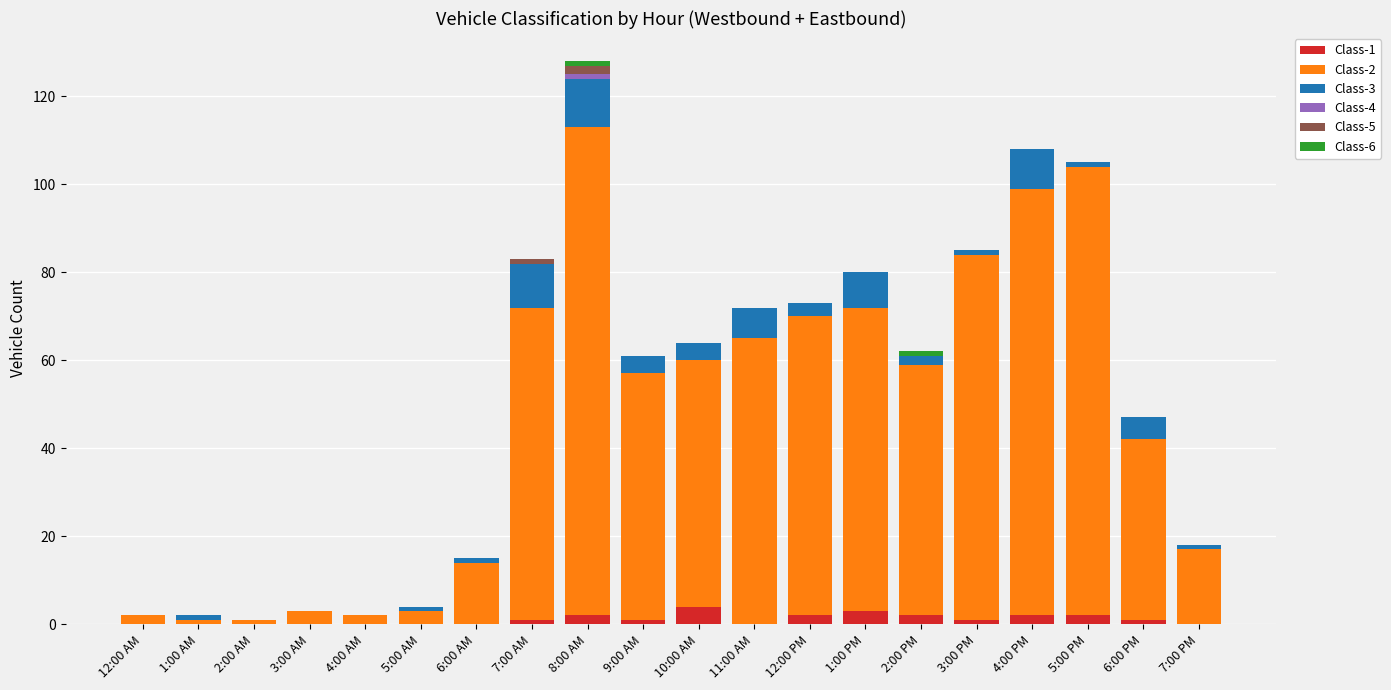

At which category is the sum across all series the highest?

8:00 AM